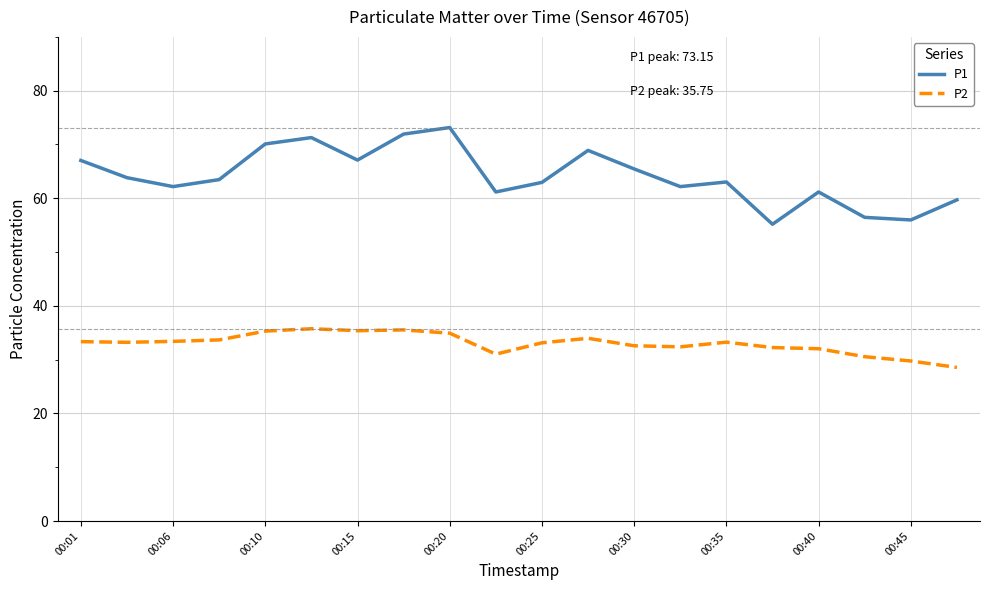

What is the difference between the maximum and second lowest values in the P1 series?

17.2